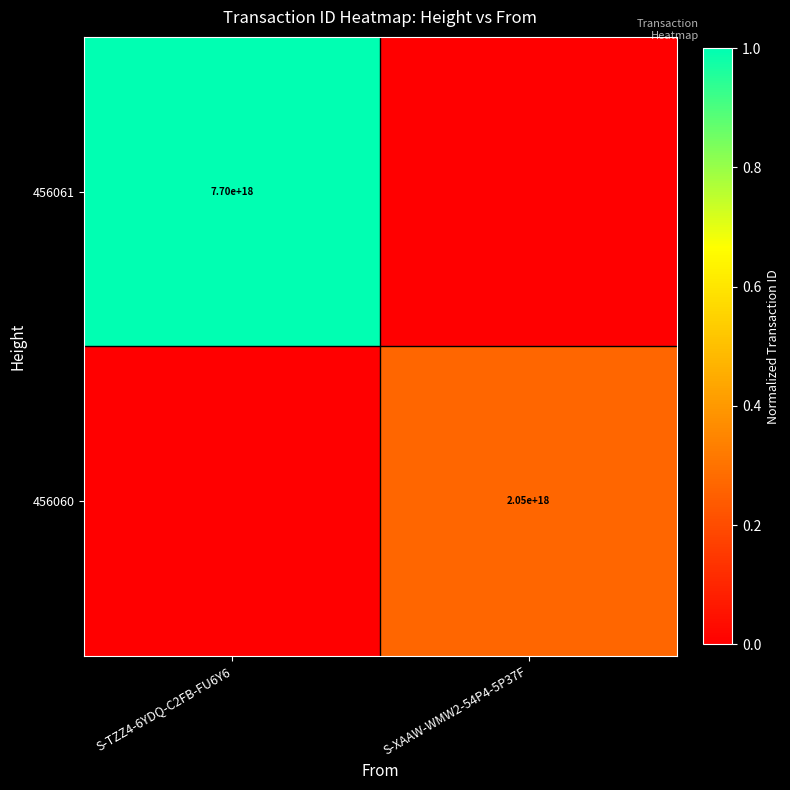

The 456061 series shows 7700000000000000000 at S-TZZ4-6YDQ-C2FB-FU6Y6. True or false?

True